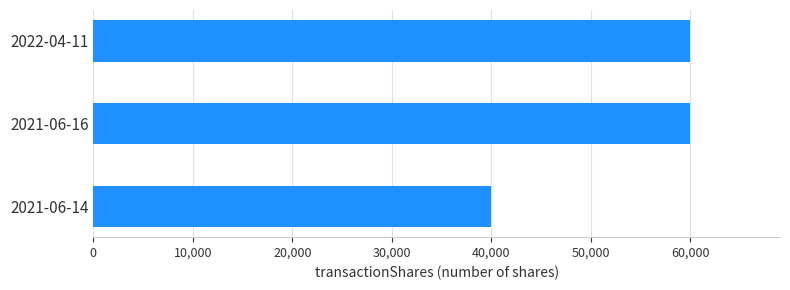

Is it true that the value at 2021-06-14 is 40000?

True